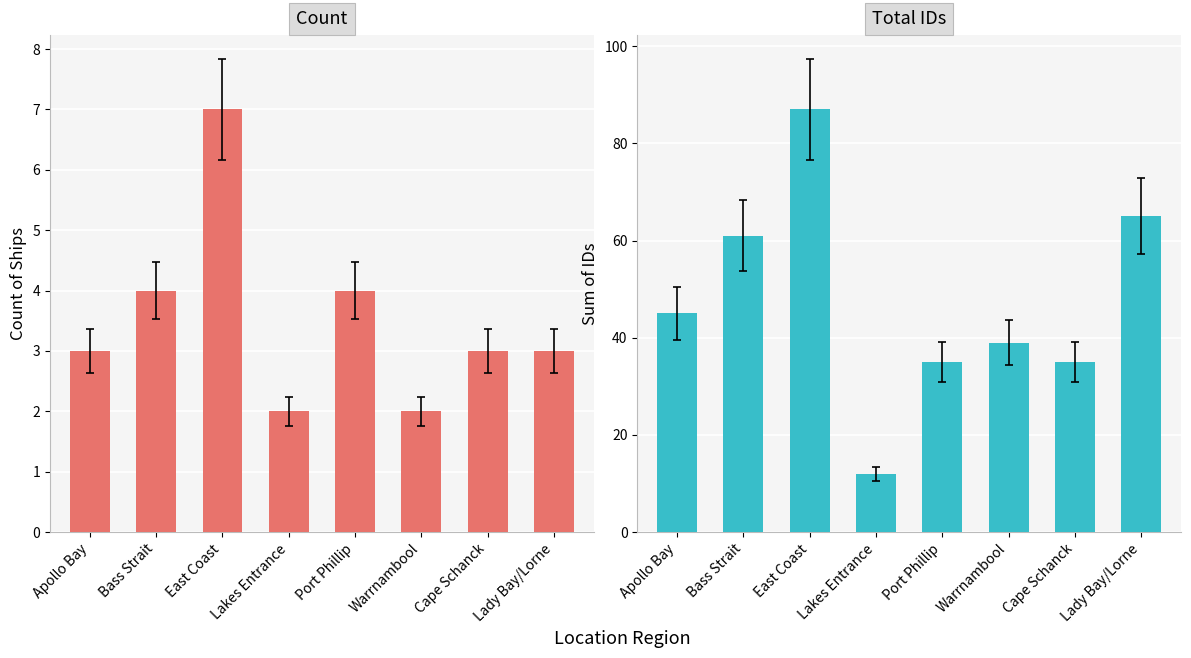

Where does the Total IDs series first go above 45?

Bass Strait